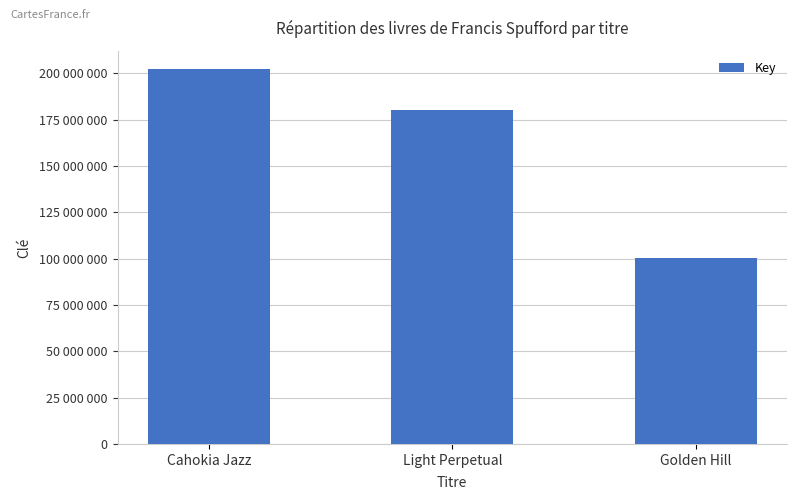

What is the average value?

160951216